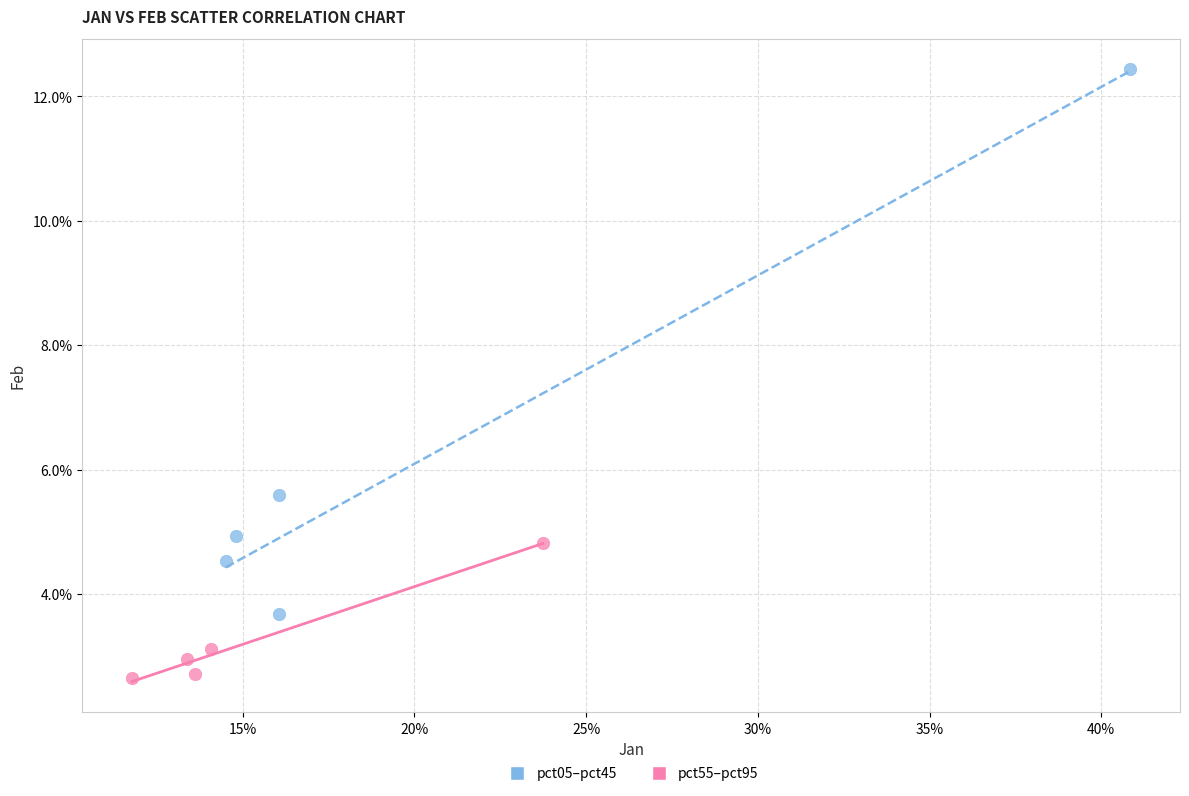

What are all the series names shown in the legend?

pct05–pct45, pct55–pct95